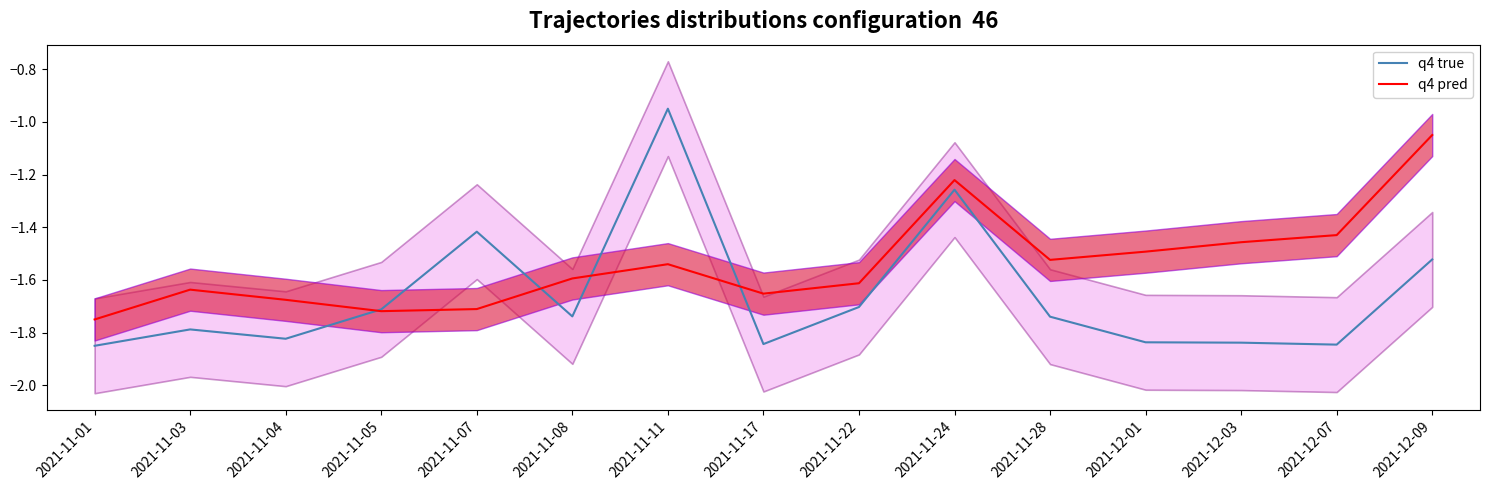

At which category is the sum across all series the highest?

2021-11-24